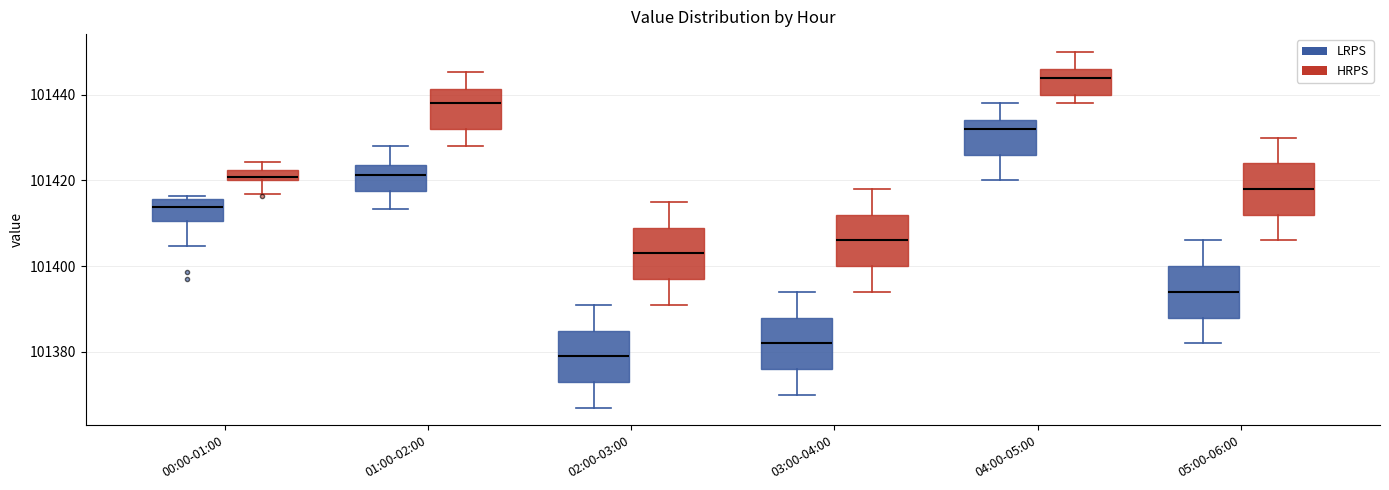

Where does the median line of the box for 03:00-04:00 (LRPS) sit on the y-axis? The values are not printed on the chart, so give them approximately, as read against the axis.

101382